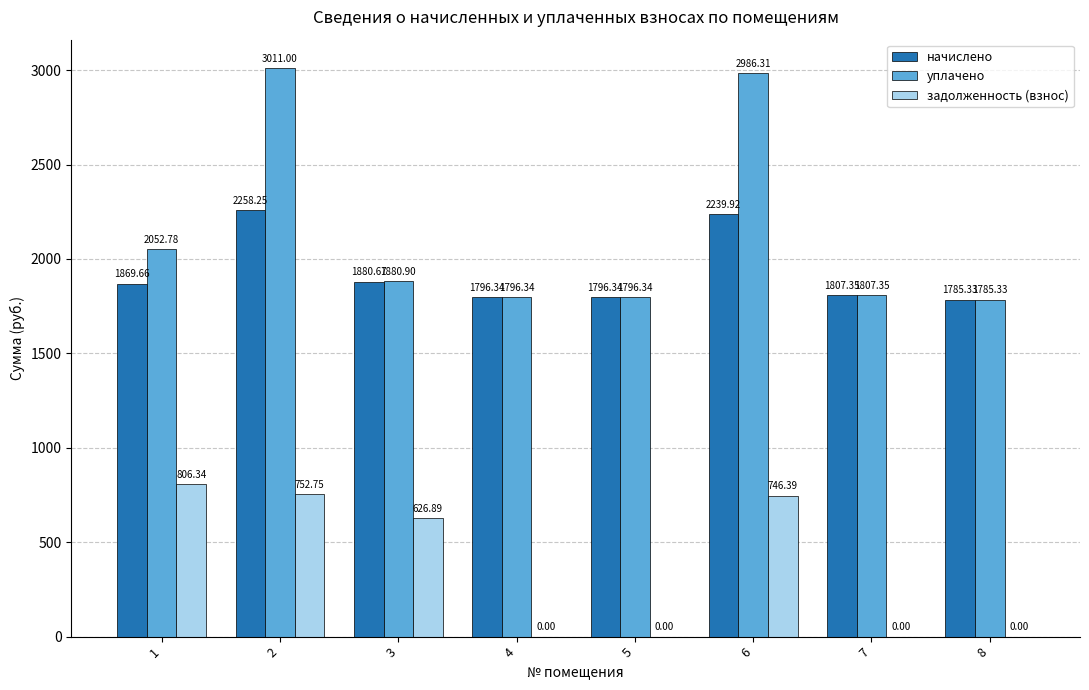

Between 1 and 4, which series saw the biggest shift?

задолженность (взнос)